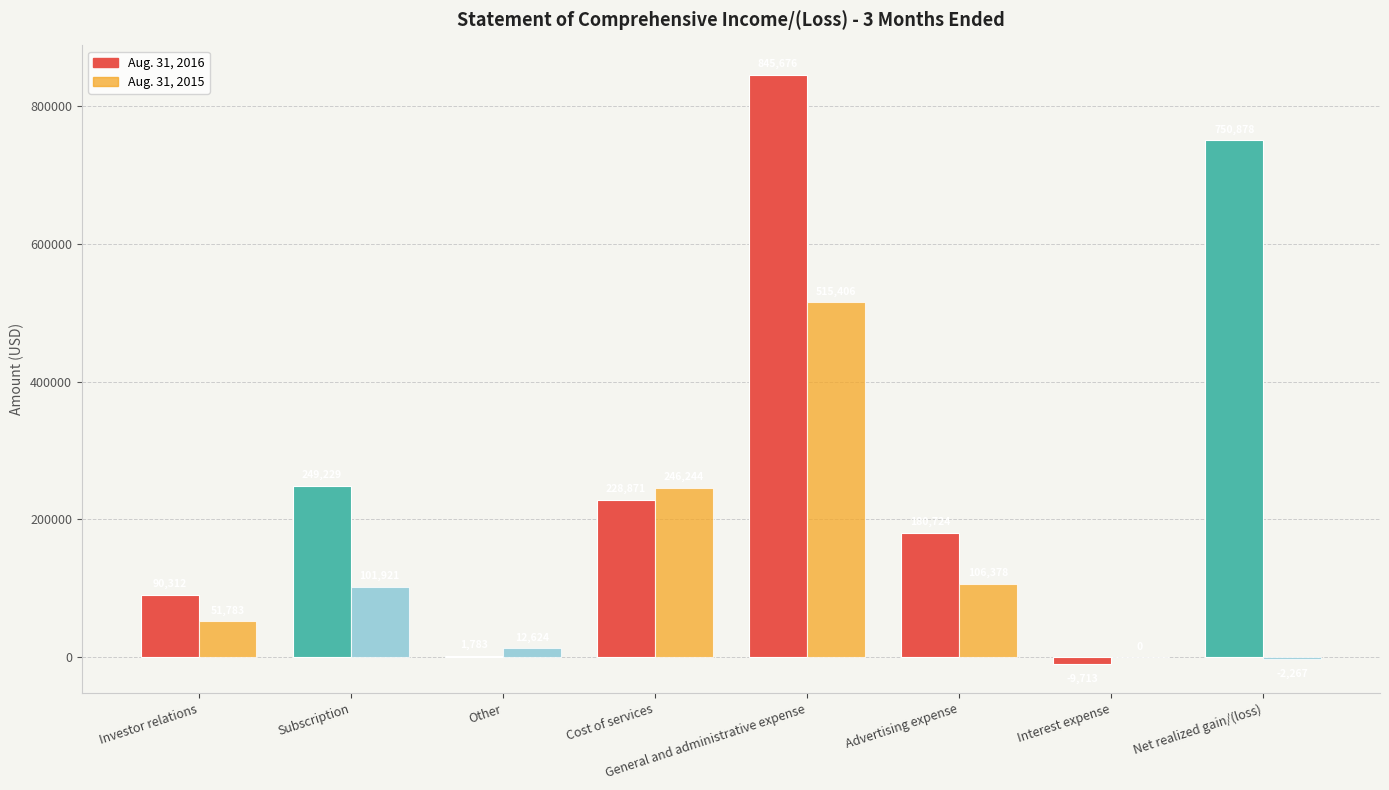

What are all the series names shown in the legend?

Aug. 31, 2016, Aug. 31, 2015